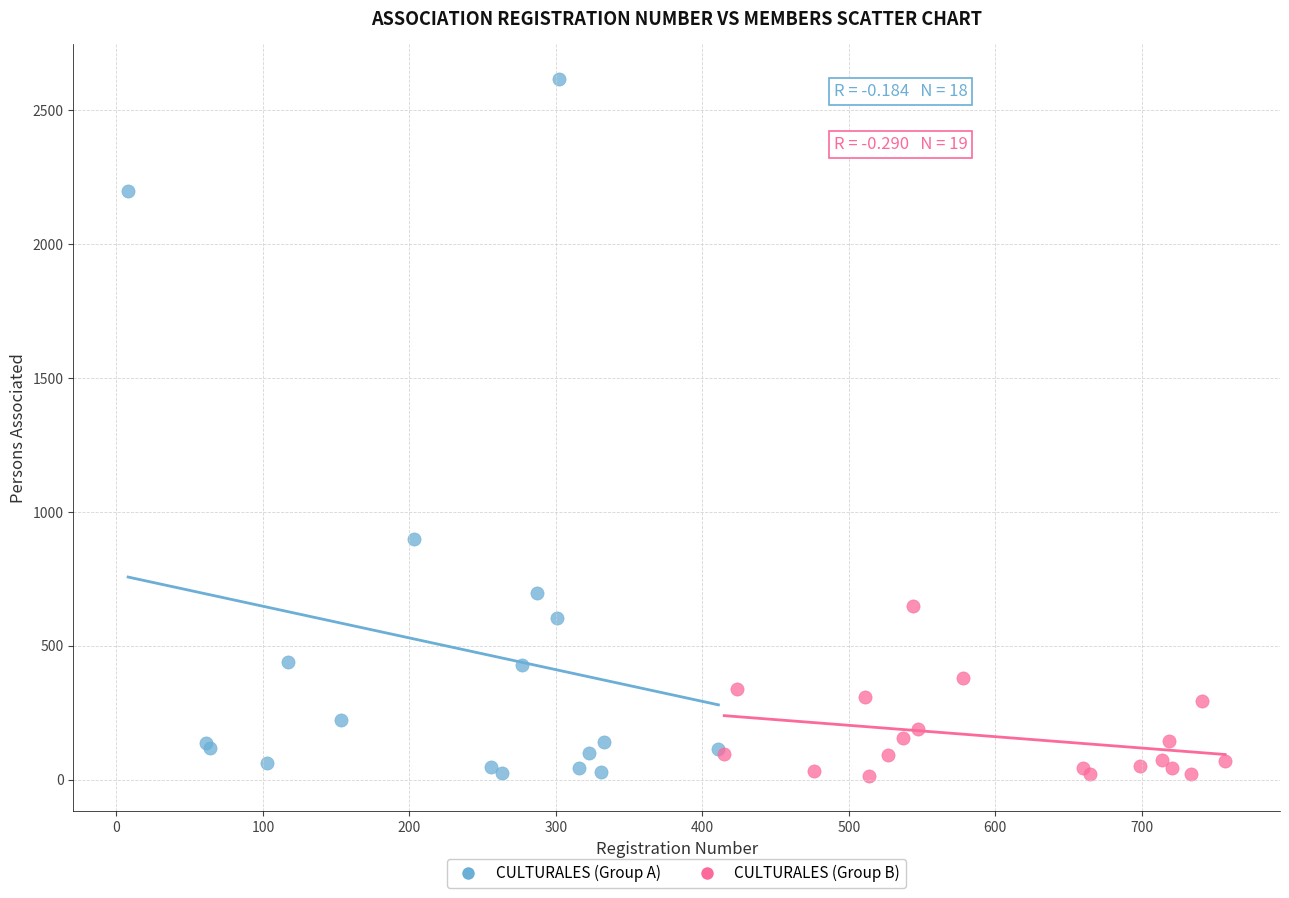

Which series reaches the maximum Y coordinate?

CULTURALES (Group A)